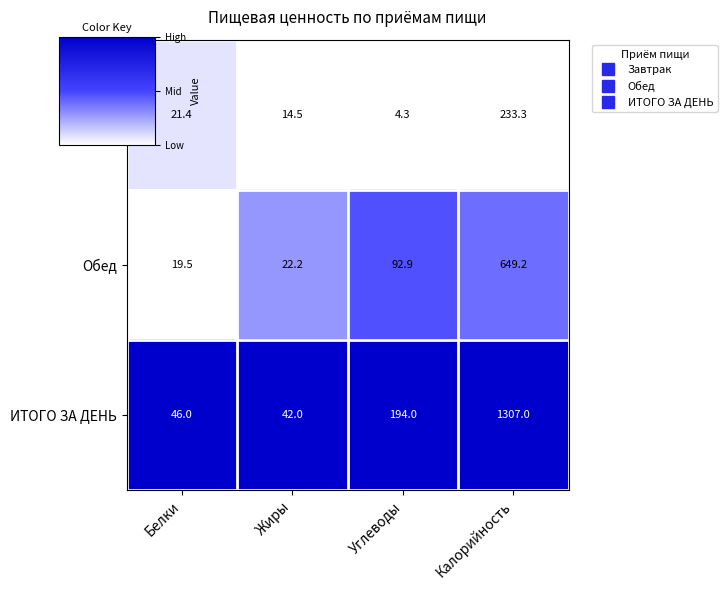

What is the average value of the Обед series?

196.0